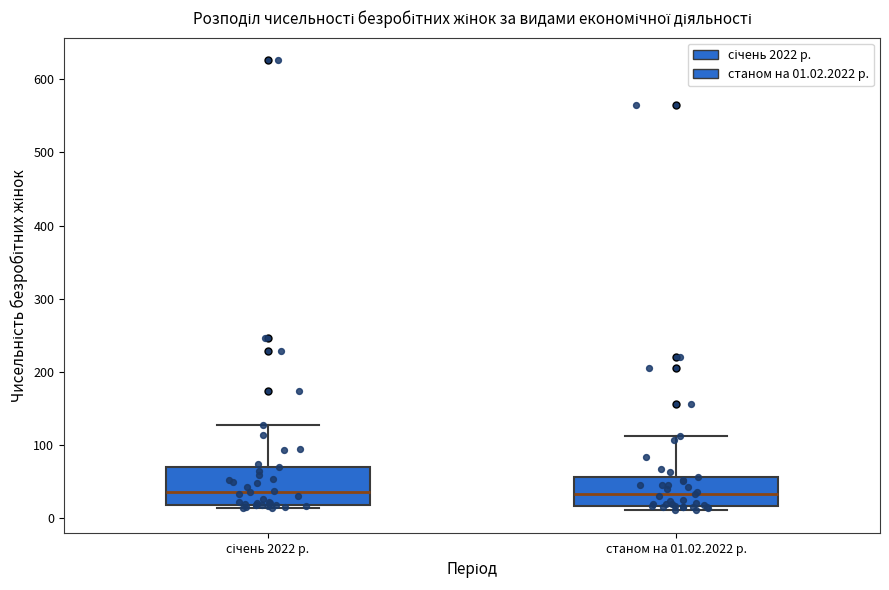

Which box is the tallest, from its lower edge to its upper edge?

січень 2022 р.